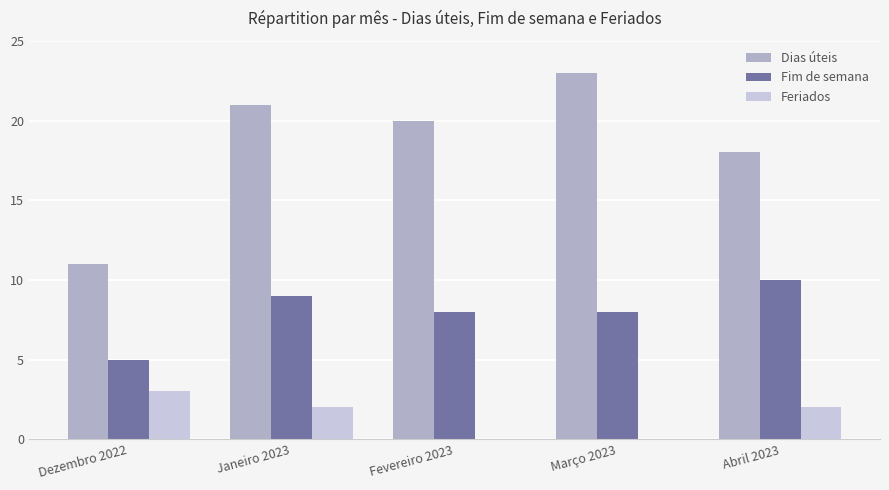

Does the chart contain stacked bars?

No